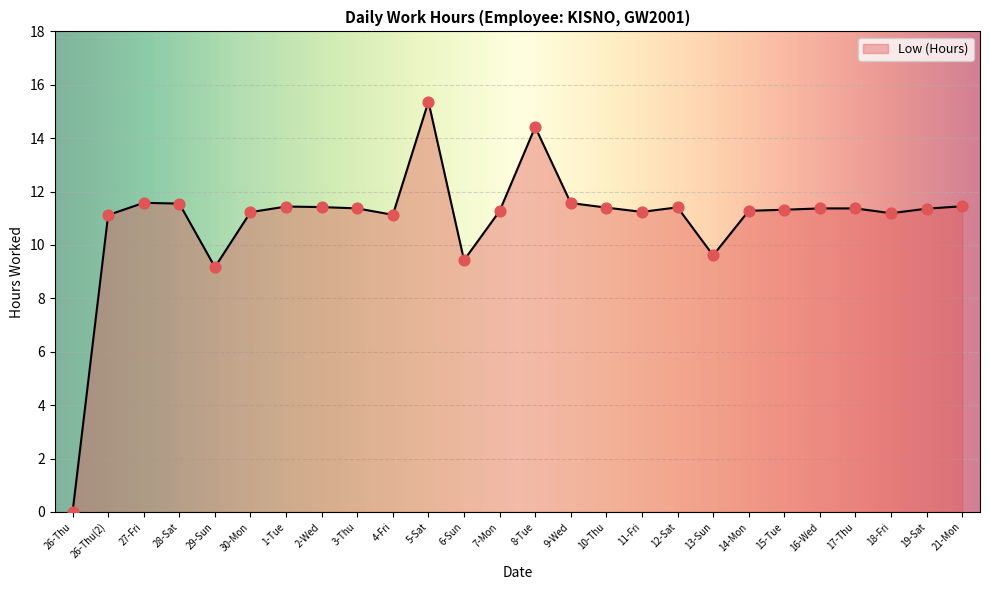

Approximately how many times larger is the value at 6-Sun compared to 12-Sat?

0.8